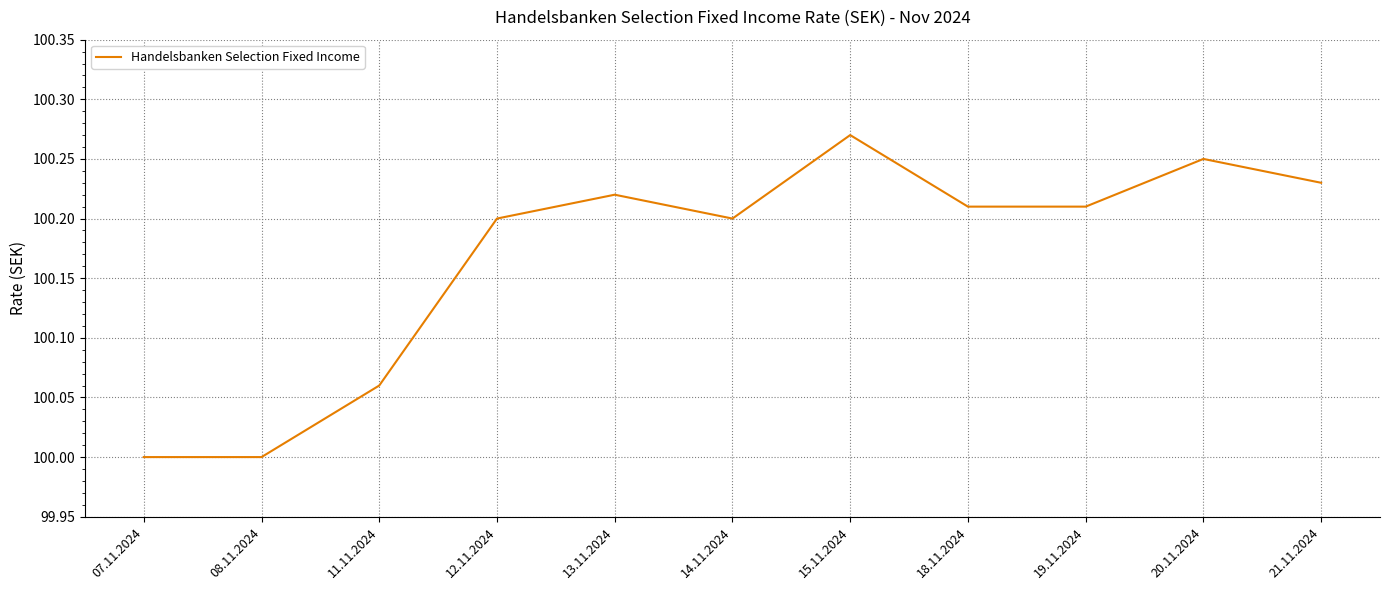

What position from the right is 15.11.2024?

5